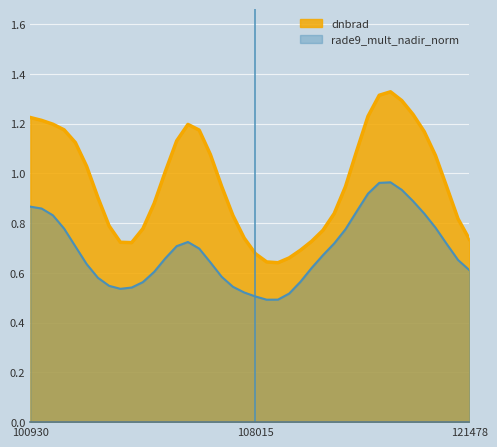

The dnbrad series shows 0.9 at 107843. True or false?

False